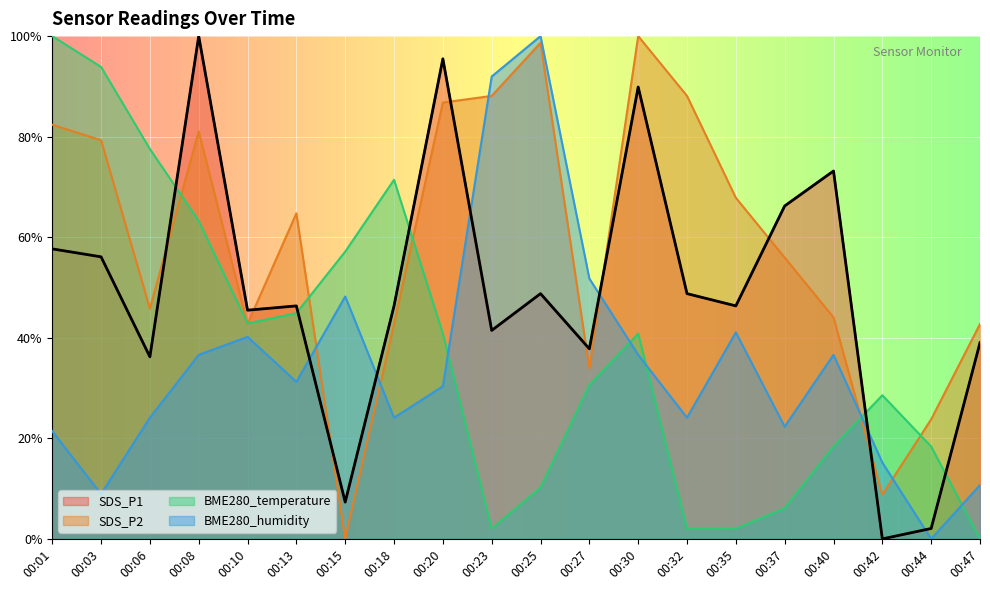

How many data points in SDS_P1 are above 46?

12